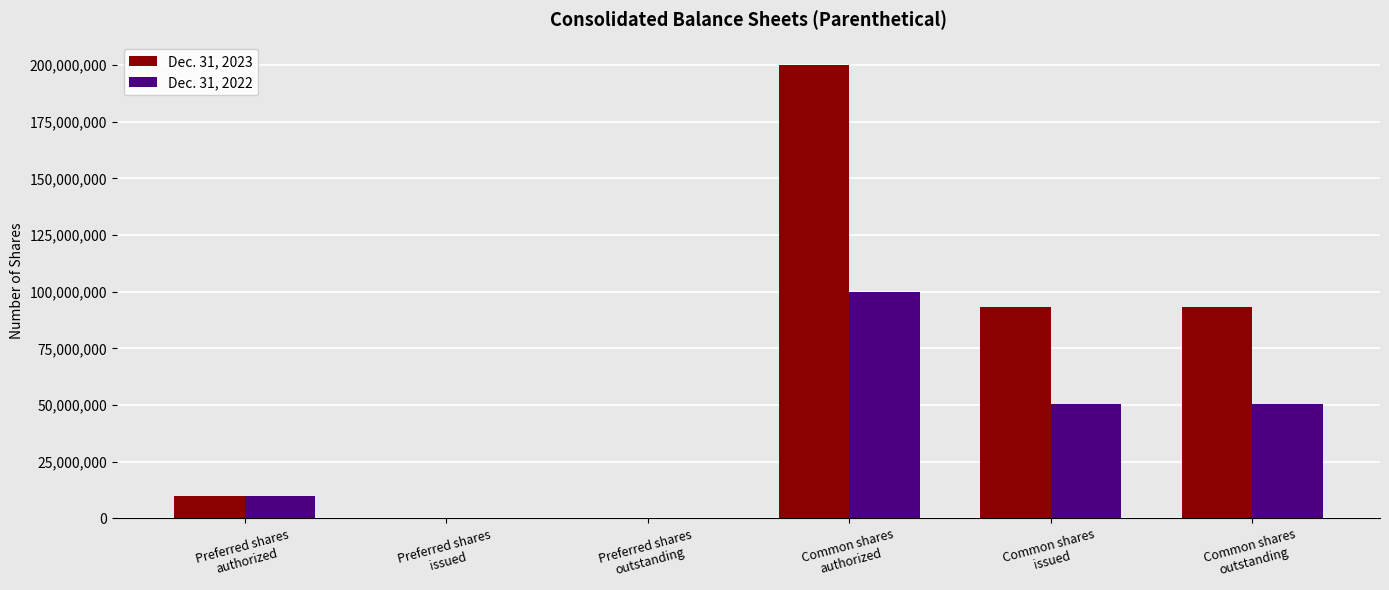

Count the number of categories in the chart.

6